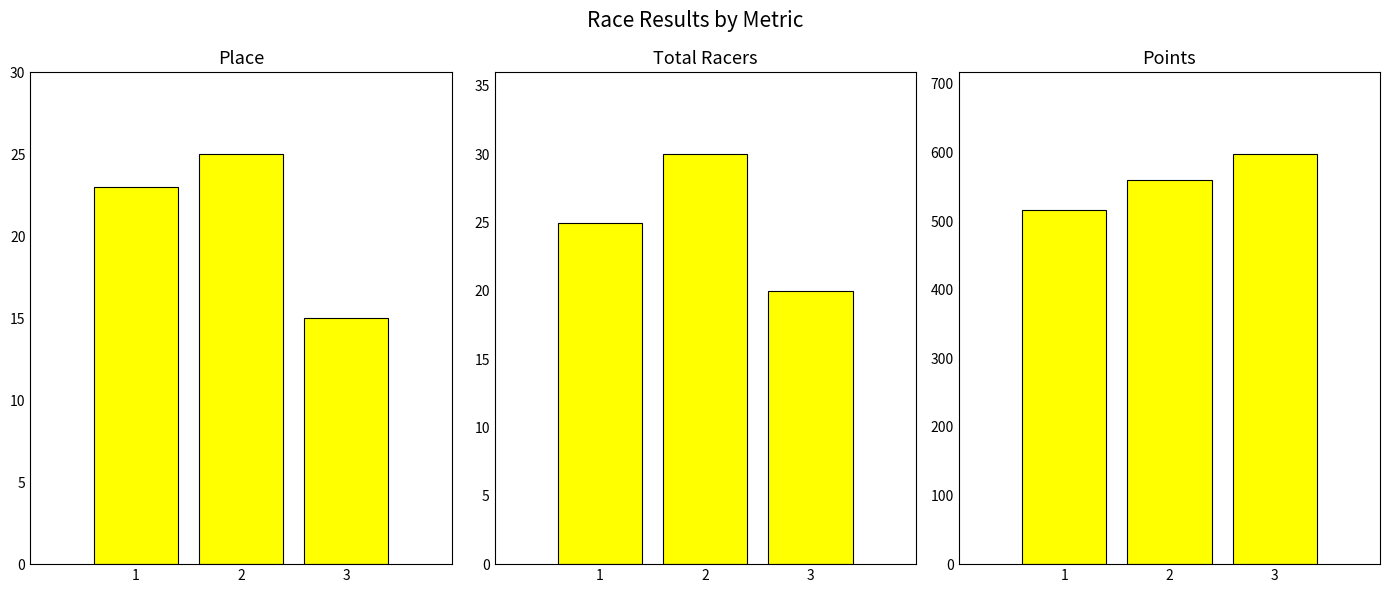

Which series has the largest total across all categories?

Points